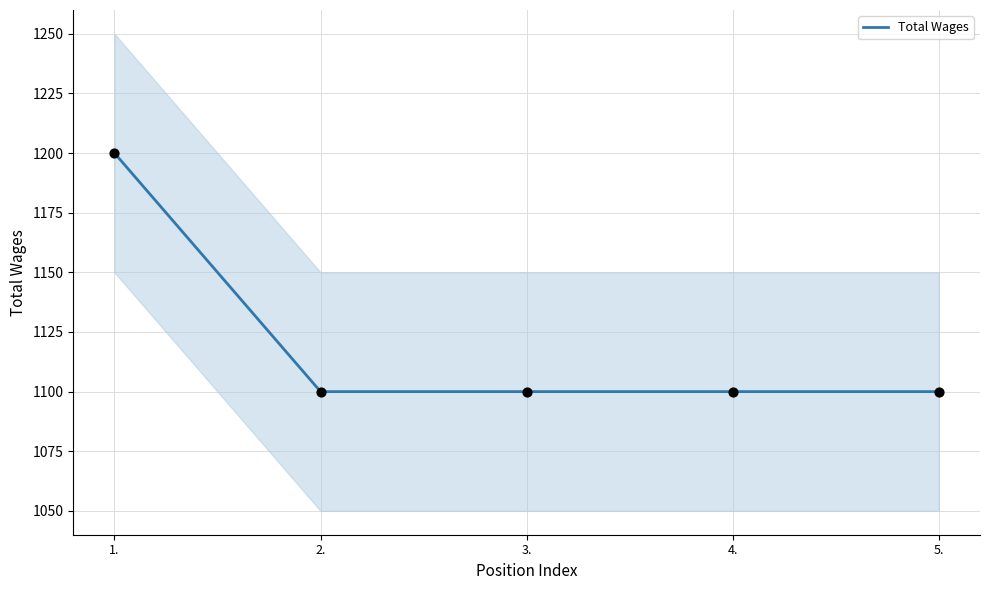

What is the change in value from 1. to 3.?

-100